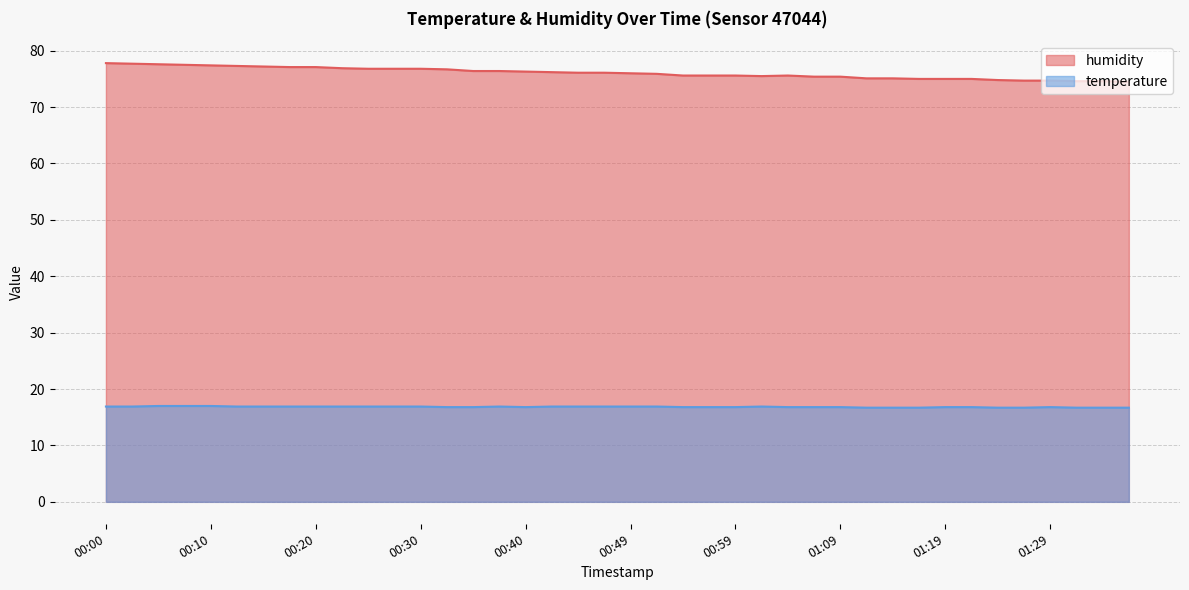

What are all the series names shown in the legend?

humidity, temperature